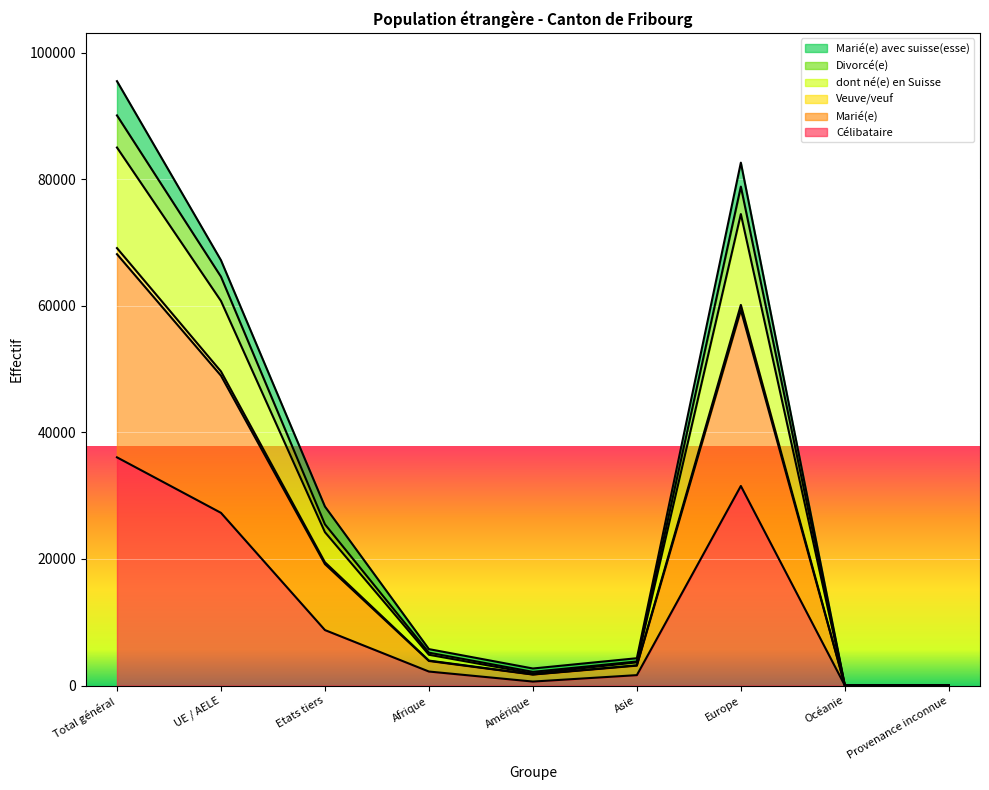

At which label is Célibataire closest to 18033?

UE / AELE